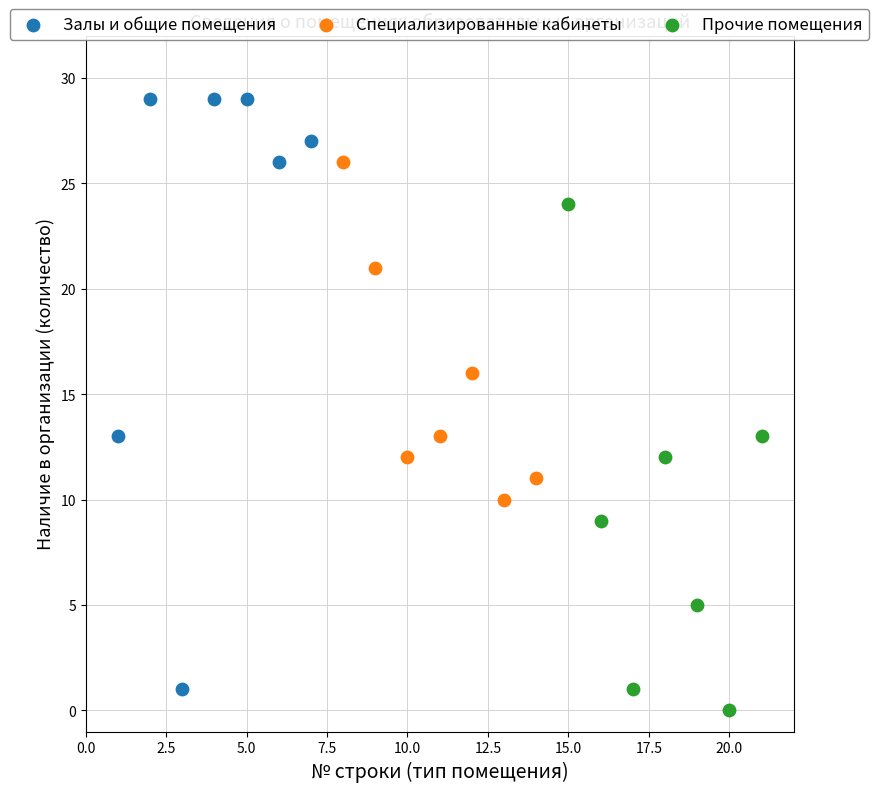

What are all the series names shown in the legend?

Залы и общие помещения, Специализированные кабинеты, Прочие помещения